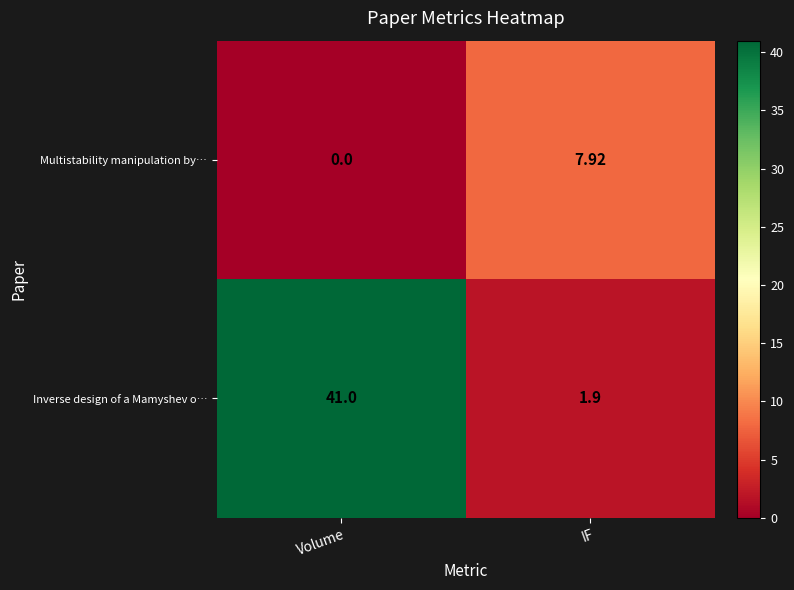

What is the difference between the highest and lowest values at Volume?

41.0